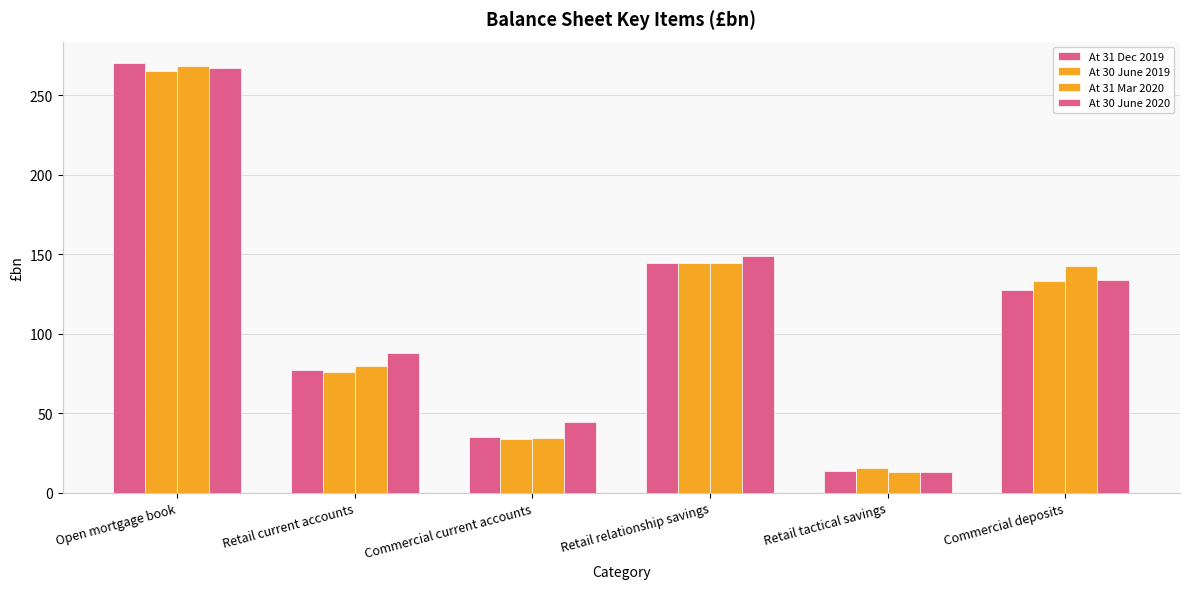

Reading left to right, list all the values displayed in this chart.

At 31 Dec 2019: 270.1	76.9	34.9	144.5	13.3	127.6
At 30 June 2019: 264.9	76.0	34.0	144.4	15.3	133.2
At 31 Mar 2020: 268.1	79.9	34.5	144.1	12.7	142.5
At 30 June 2020: 267.1	87.5	44.2	148.5	12.7	133.8